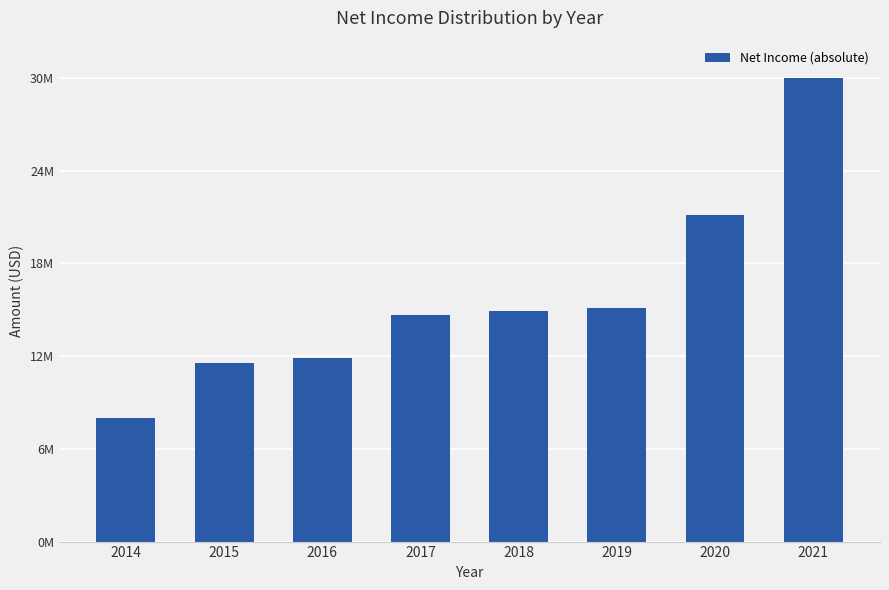

How many bars are there in total?

8